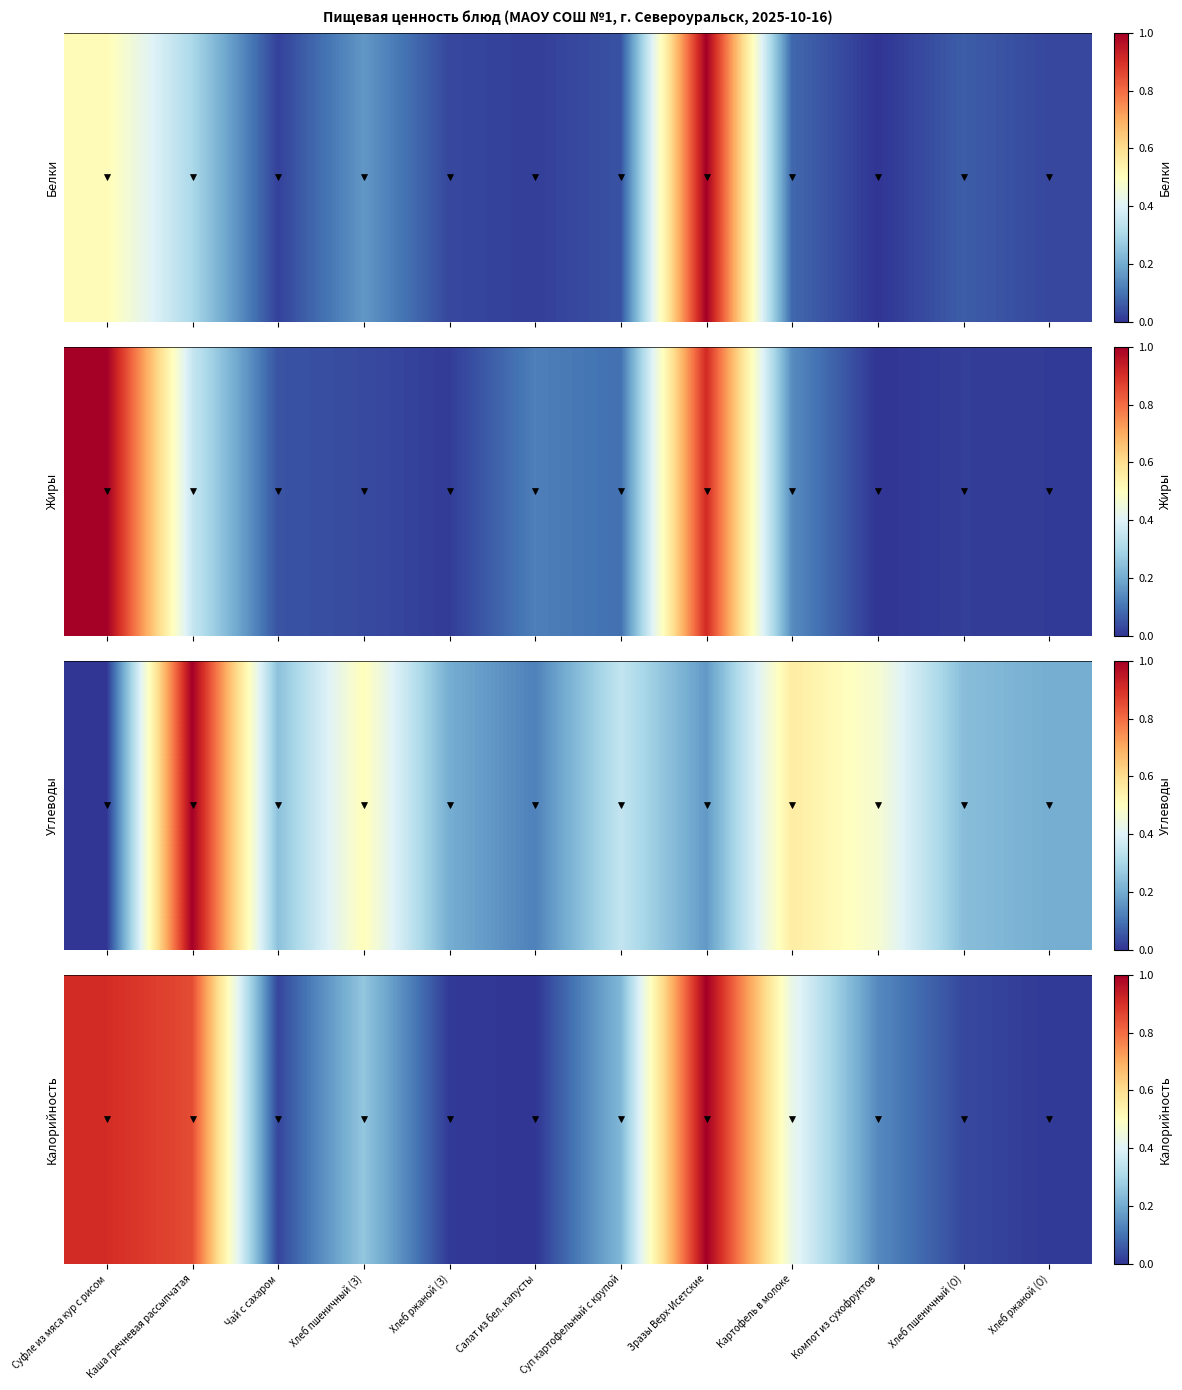

Rank the categories by value from highest to lowest.

Зразы Верх-Исетские, Суфле из мяса кур с рисом, Каша гречневая рассыпчатая, Картофель в молоке, Хлеб пшеничный (З), Суп картофельный с крупой, Компот из сухофруктов, Хлеб пшеничный (О), Чай с сахаром, Хлеб ржаной (З), Хлеб ржаной (О), Салат из бел. капусты